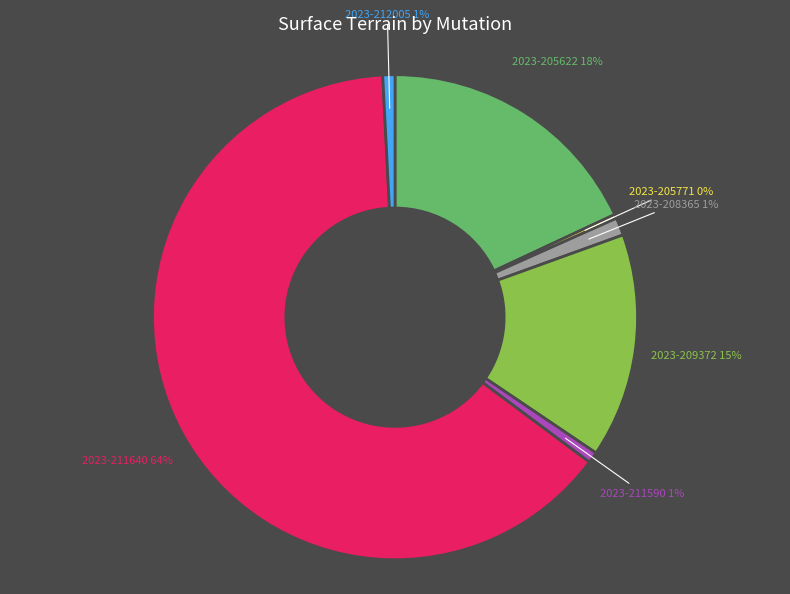

To the nearest percent, what is the average slice percentage?

14%